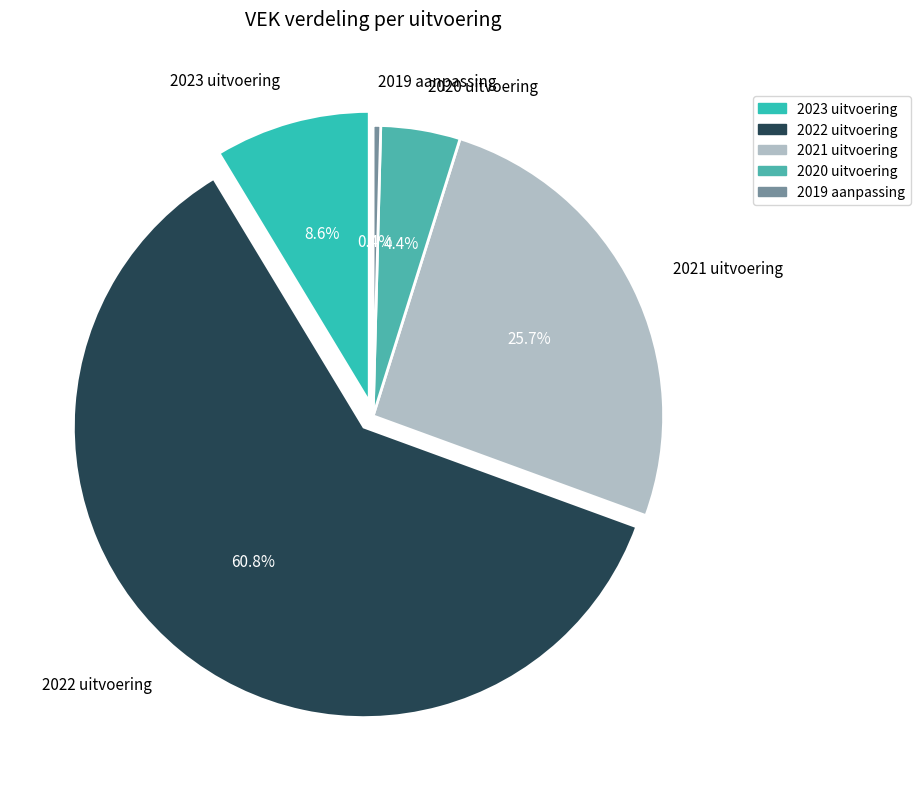

To the nearest percent, what is the combined percentage of 2019 aanpassing and 2021 uitvoering?

26%